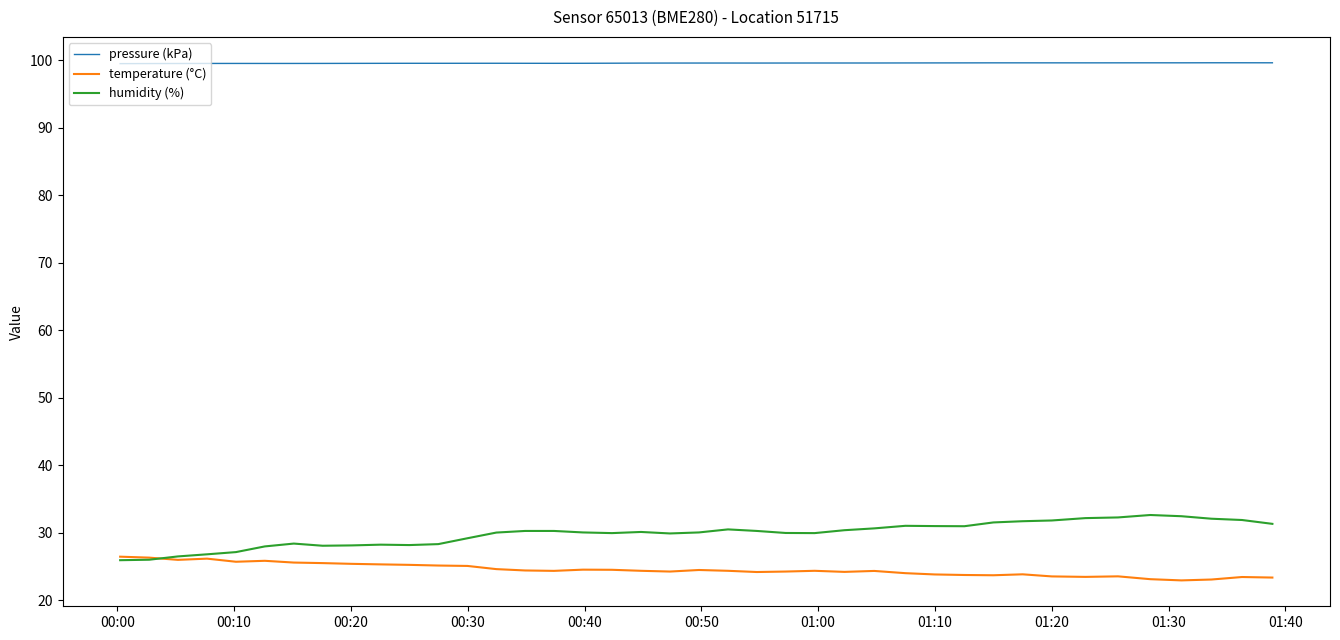

Which series has the largest total across all categories?

pressure (kPa)